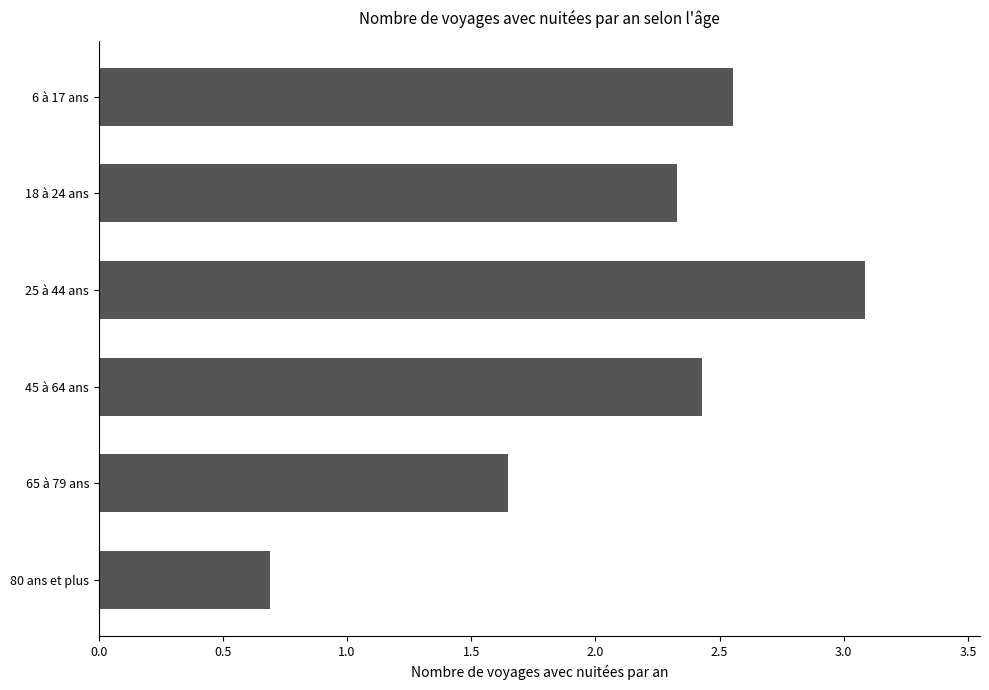

Which label corresponds to the smallest value in the chart?

80 ans et plus